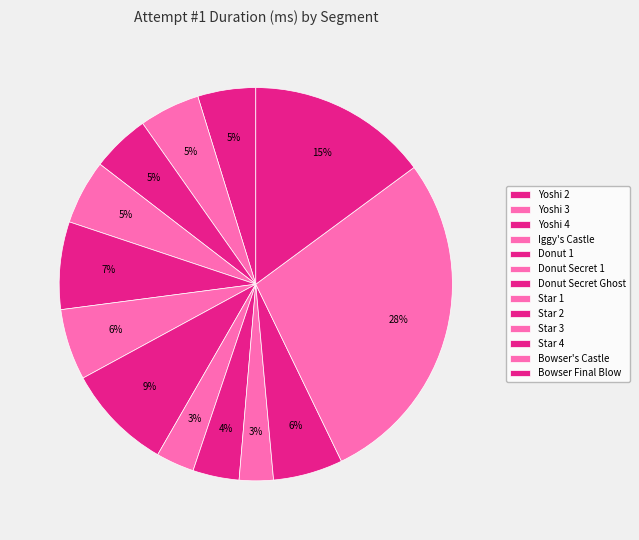

Rank the categories by value from highest to lowest.

Bowser's Castle, Bowser Final Blow, Donut Secret Ghost, Donut 1, Donut Secret 1, Star 4, Iggy's Castle, Yoshi 3, Yoshi 4, Yoshi 2, Star 2, Star 1, Star 3